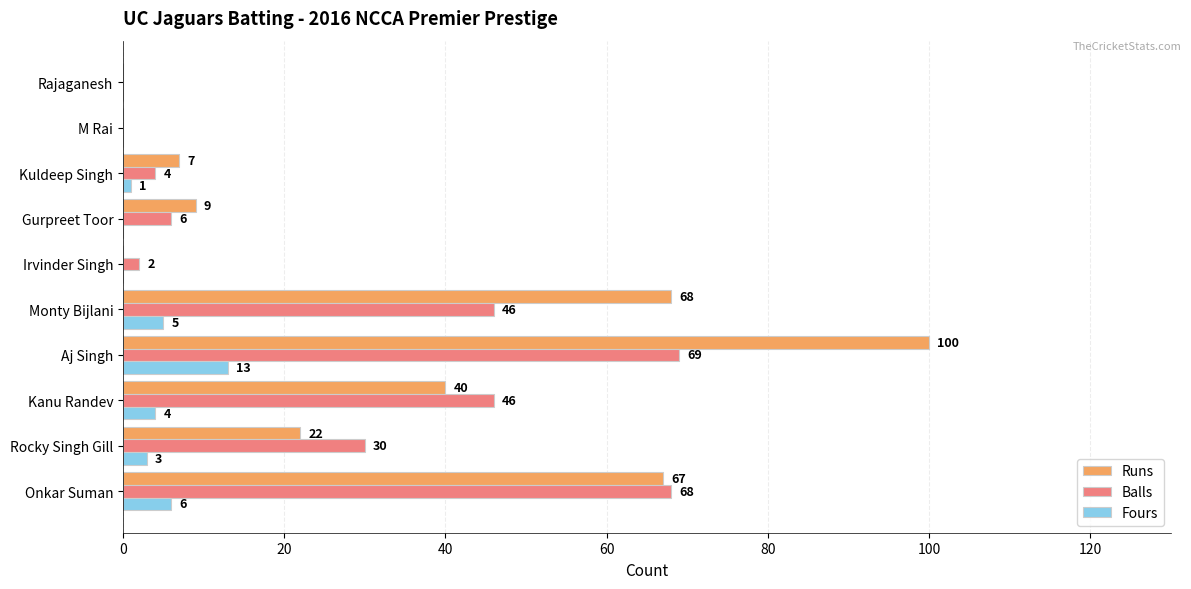

Where is Balls nearest to the value 34?

Rocky Singh Gill